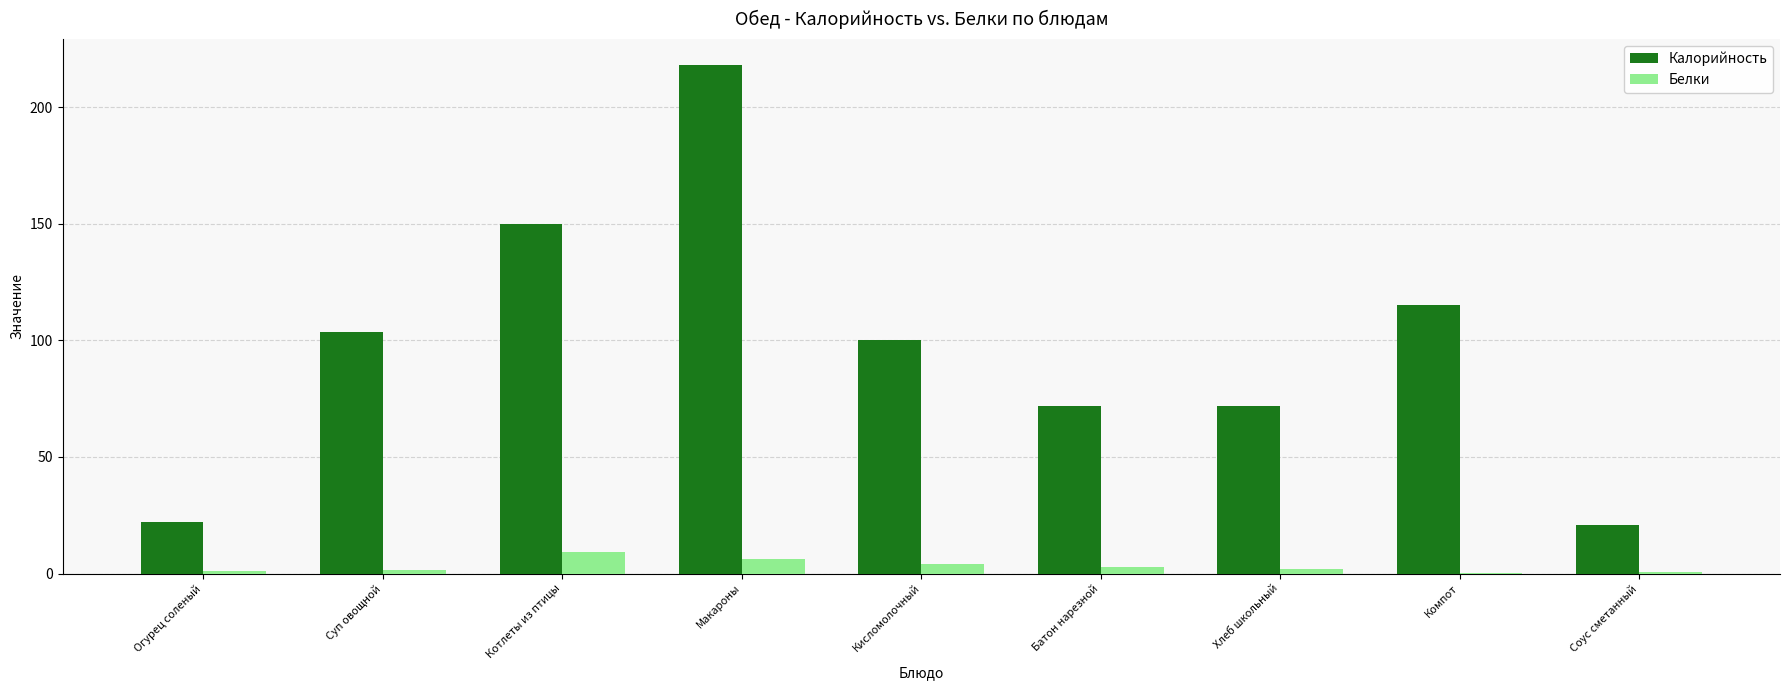

Which series changed the most between Котлеты из птицы and Батон нарезной?

Калорийность